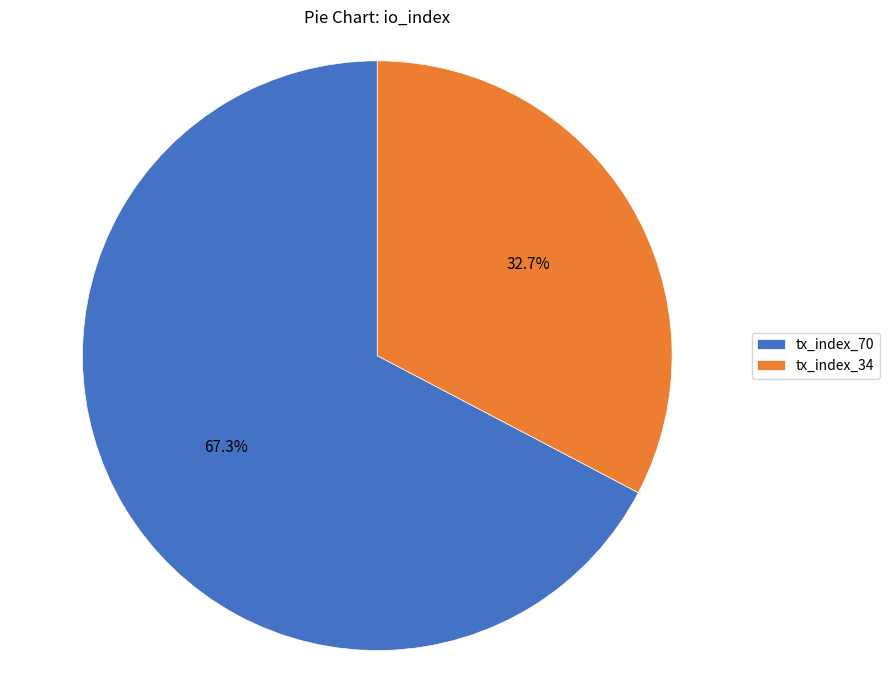

To the nearest percent, what is the difference between the tx_index_34 and tx_index_70 slice percentages?

35%